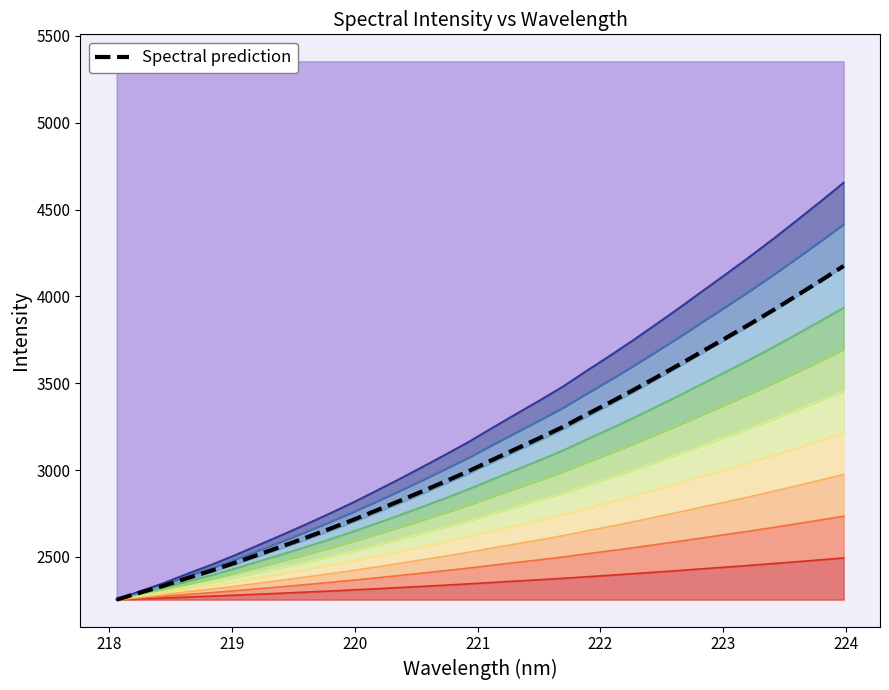

The value at 221.8812 is 2385.5. True or false?

True